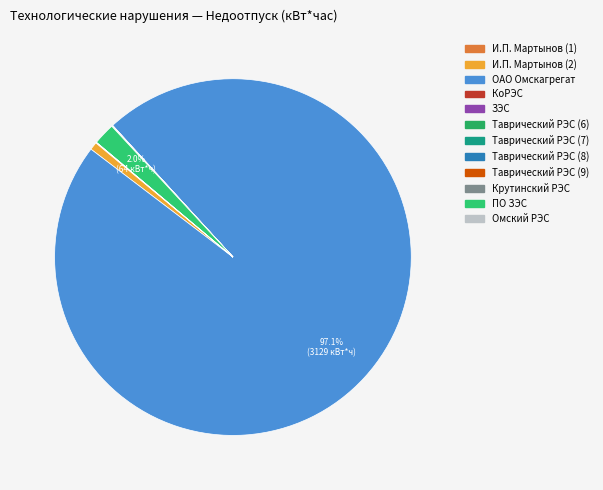

What portion of the pie excludes Омский РЭС?

100.0%